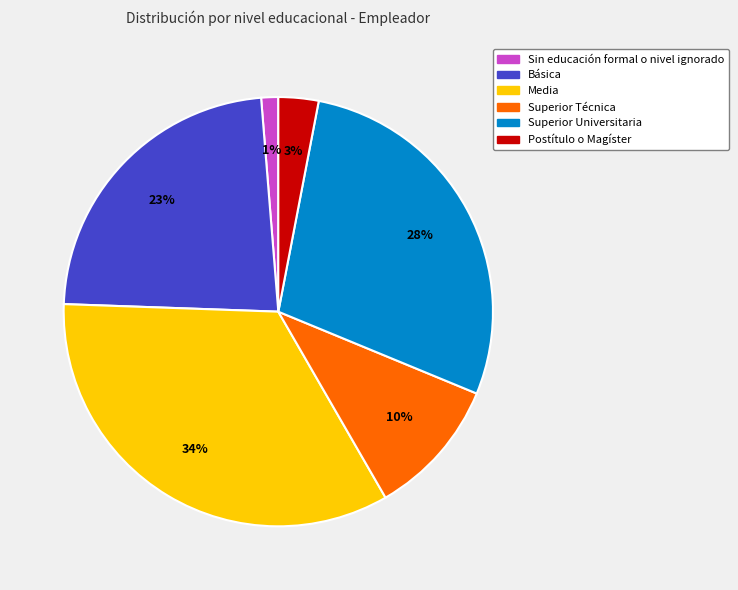

Does Superior Técnica account for over 50% of the chart?

No